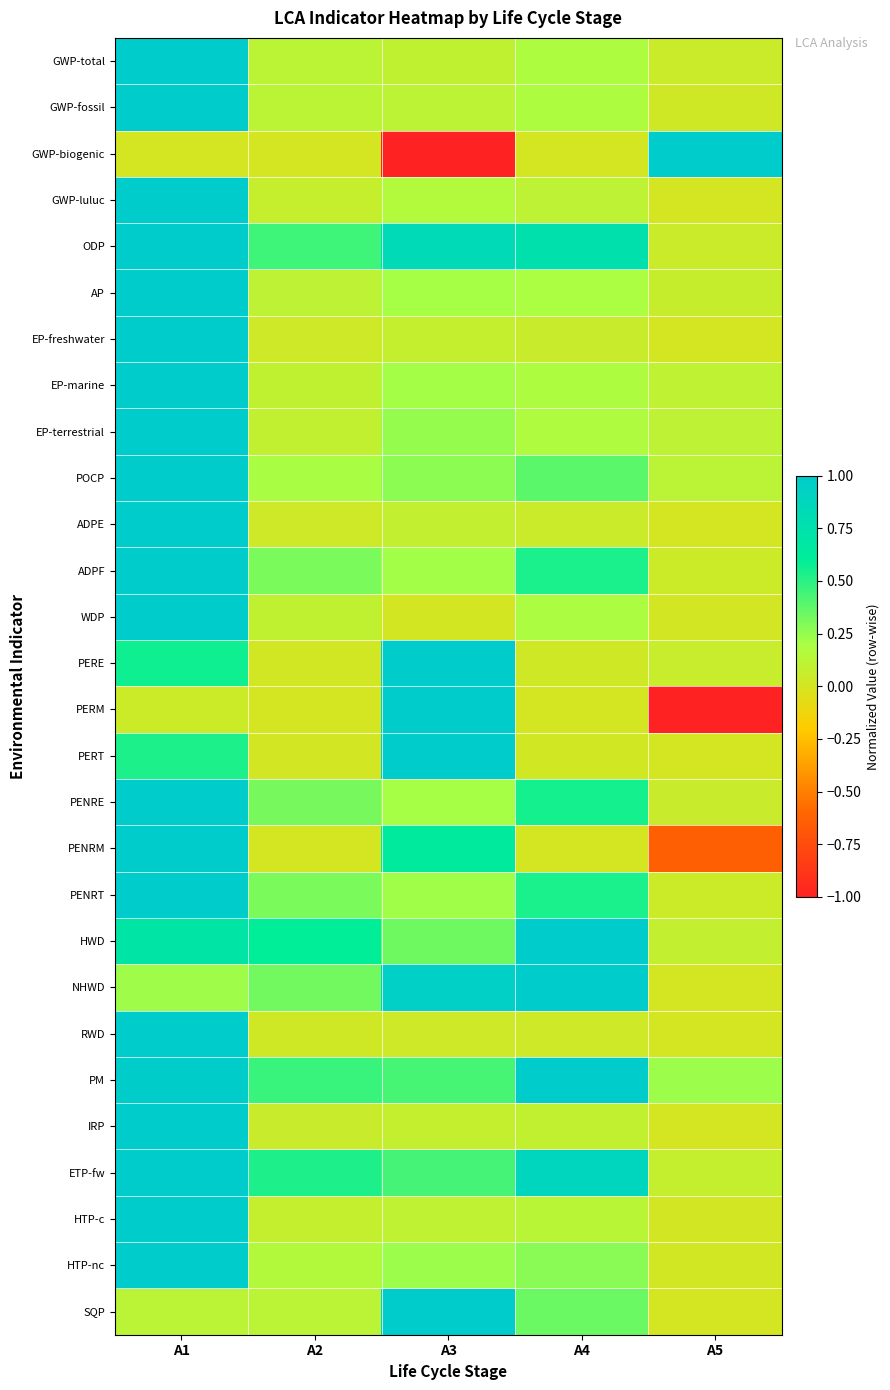

Reading left to right, what are all the values shown in this chart?

GWP-total: A1=1.0	A2=0.1	A3=0.1	A4=0.2	A5=0.0
GWP-fossil: A1=1.0	A2=0.1	A3=0.1	A4=0.2	A5=0.0
GWP-biogenic: A1=0.0	A2=0.0	A3=-1.0	A4=0.0	A5=1.0
GWP-luluc: A1=1.0	A2=0.1	A3=0.2	A4=0.1	A5=0.0
ODP: A1=1.0	A2=0.5	A3=0.8	A4=0.8	A5=0.1
AP: A1=1.0	A2=0.1	A3=0.2	A4=0.2	A5=0.1
EP-freshwater: A1=1.0	A2=0.0	A3=0.1	A4=0.1	A5=0.0
EP-marine: A1=1.0	A2=0.1	A3=0.2	A4=0.2	A5=0.1
EP-terrestrial: A1=1.0	A2=0.1	A3=0.2	A4=0.2	A5=0.1
POCP: A1=1.0	A2=0.2	A3=0.3	A4=0.4	A5=0.1
ADPE: A1=1.0	A2=0.0	A3=0.1	A4=0.0	A5=0.0
ADPF: A1=1.0	A2=0.3	A3=0.2	A4=0.5	A5=0.0
WDP: A1=1.0	A2=0.1	A3=0.0	A4=0.2	A5=0.0
PERE: A1=0.6	A2=0.0	A3=1.0	A4=0.0	A5=0.1
PERM: A1=0.0	A2=0.0	A3=1.0	A4=0.0	A5=-1.0
PERT: A1=0.5	A2=0.0	A3=1.0	A4=0.0	A5=0.0
PENRE: A1=1.0	A2=0.3	A3=0.2	A4=0.5	A5=0.1
PENRM: A1=1.0	A2=0.0	A3=0.6	A4=0.0	A5=-0.6
PENRT: A1=1.0	A2=0.3	A3=0.2	A4=0.5	A5=0.0
HWD: A1=0.7	A2=0.6	A3=0.3	A4=1.0	A5=0.1
NHWD: A1=0.2	A2=0.3	A3=0.9	A4=1.0	A5=0.0
RWD: A1=1.0	A2=0.0	A3=0.0	A4=0.0	A5=0.0
PM: A1=1.0	A2=0.5	A3=0.4	A4=1.0	A5=0.2
IRP: A1=1.0	A2=0.1	A3=0.1	A4=0.1	A5=0.0
ETP-fw: A1=1.0	A2=0.5	A3=0.4	A4=0.9	A5=0.1
HTP-c: A1=1.0	A2=0.1	A3=0.1	A4=0.1	A5=0.0
HTP-nc: A1=1.0	A2=0.2	A3=0.2	A4=0.3	A5=0.0
SQP: A1=0.1	A2=0.1	A3=1.0	A4=0.3	A5=0.0